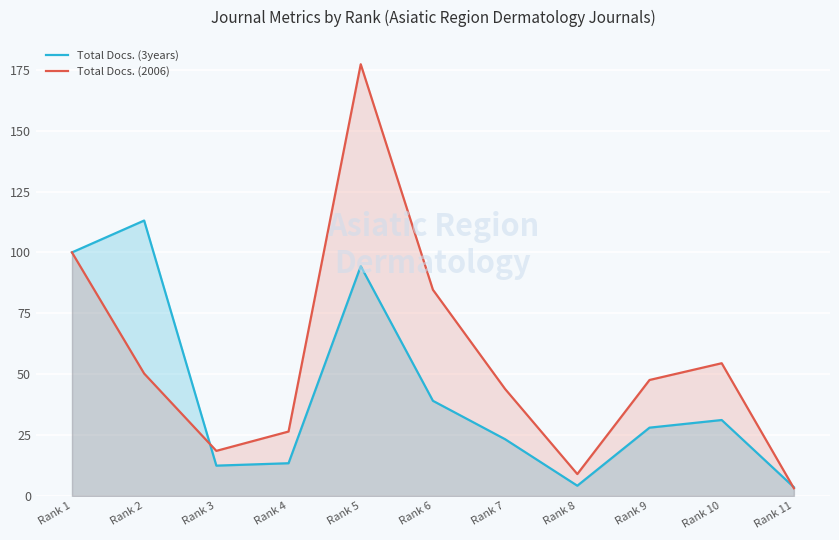

What is the approximate value of Total Docs. (3years) at Rank 9?

28.0